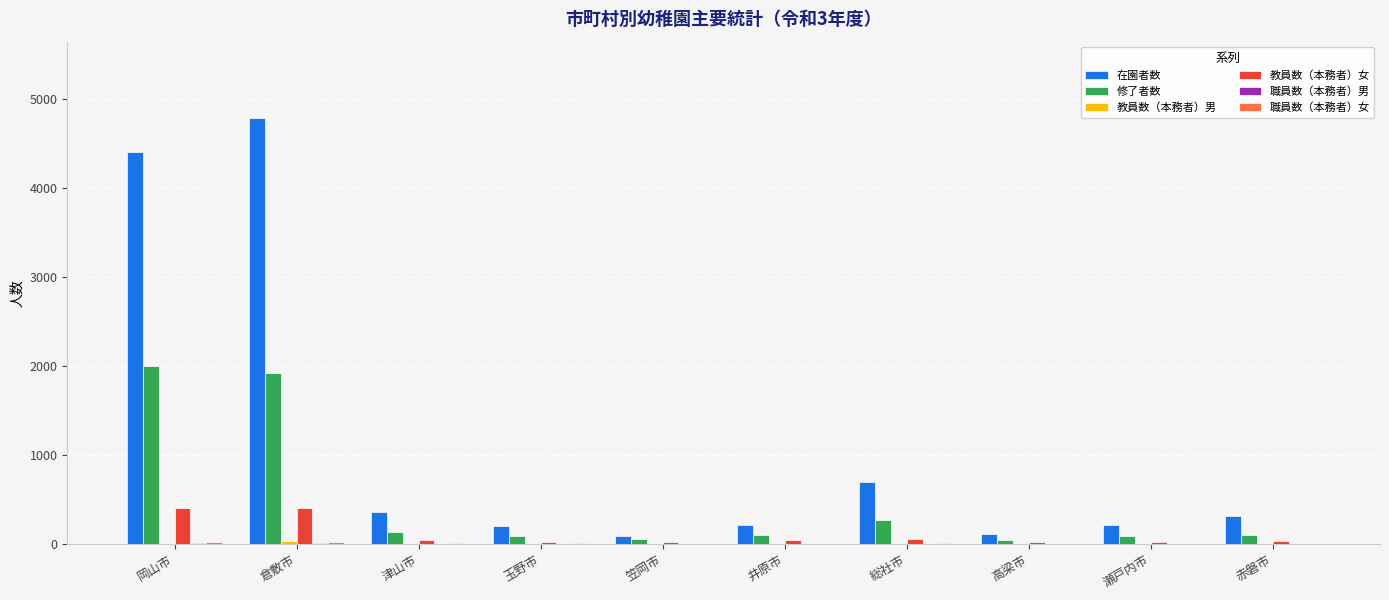

Which series has the largest total across all categories?

在園者数